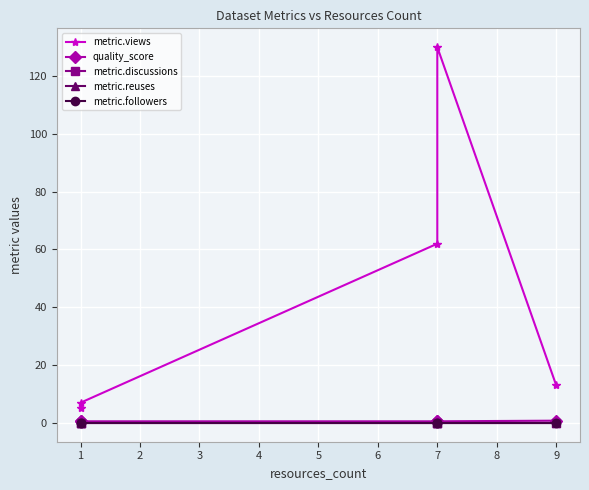

Rank the categories by metric.followers value from lowest to highest.

9, 7, 7, 1, 1